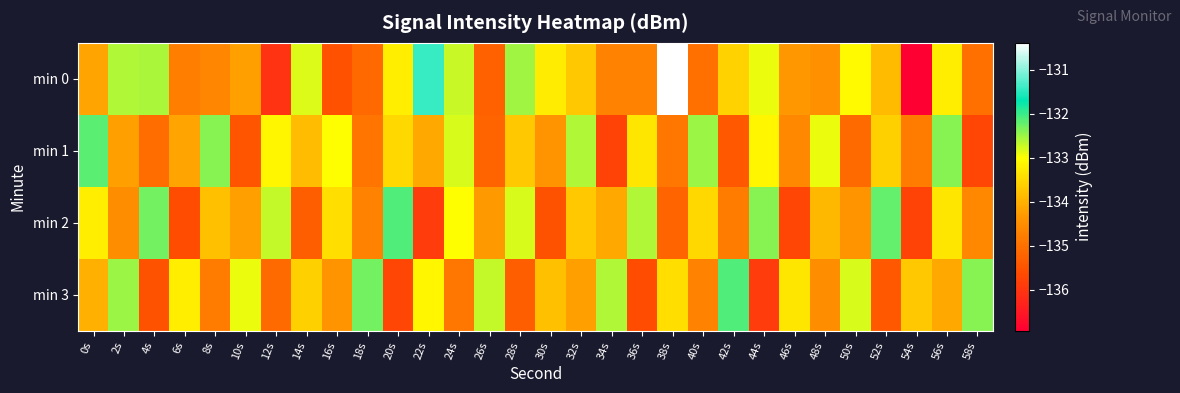

Rank the series at 58s from lowest to highest value.

min 1, min 0, min 2, min 3